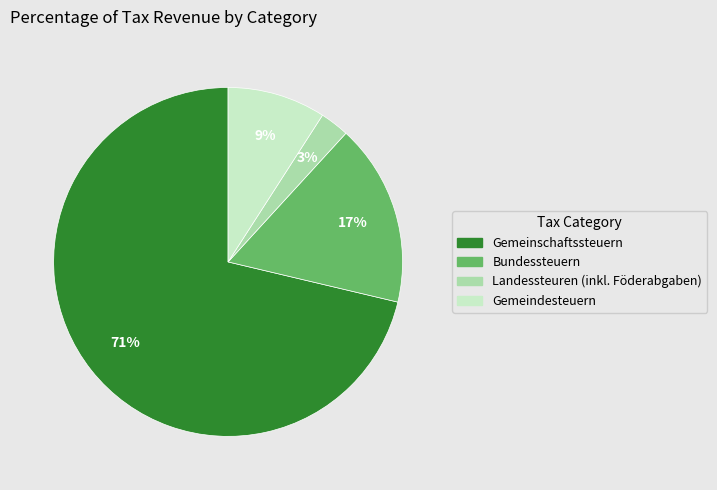

How many slices are in this pie chart?

4